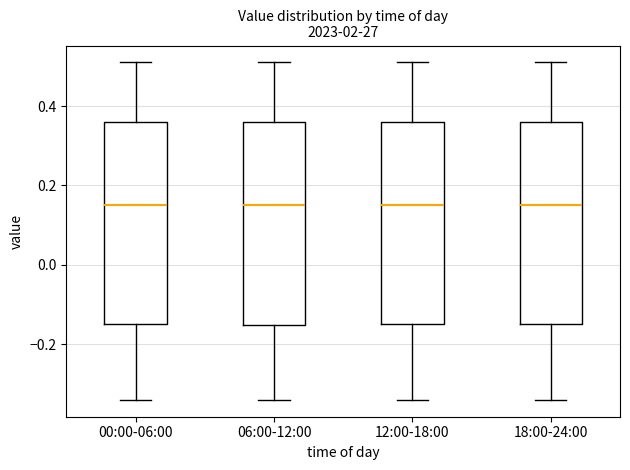

Reading left to right, read every box against the y-axis: the position of its median line, the range the box covers, and the ends of its whiskers. The values are not printed on the chart, so give them approximately, as read against the axis.

00:00-06:00: median 0.16, box -0.14 to 0.36, whiskers -0.34 to 0.52
06:00-12:00: median 0.16, box -0.16 to 0.36, whiskers -0.34 to 0.52
12:00-18:00: median 0.16, box -0.14 to 0.36, whiskers -0.34 to 0.52
18:00-24:00: median 0.16, box -0.14 to 0.36, whiskers -0.34 to 0.52